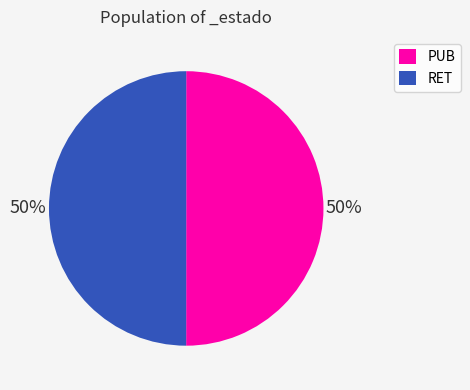

What percentage is the PUB slice, to the nearest percent?

50%